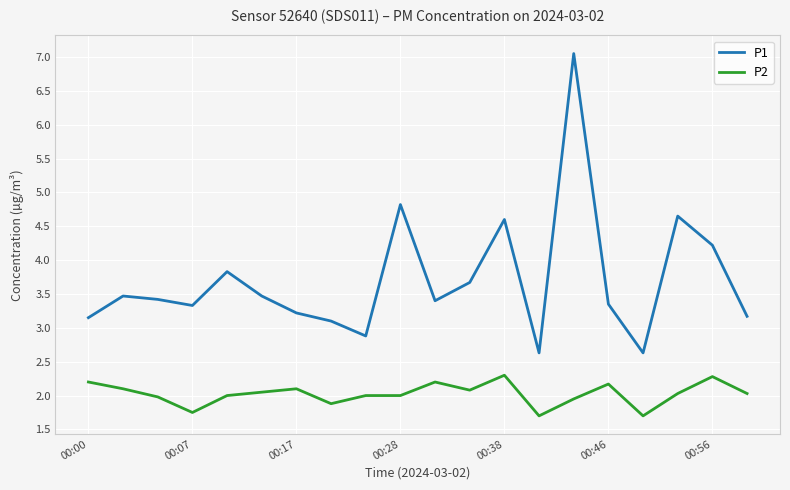

List the series in order of their peak value, lowest first.

P2, P1